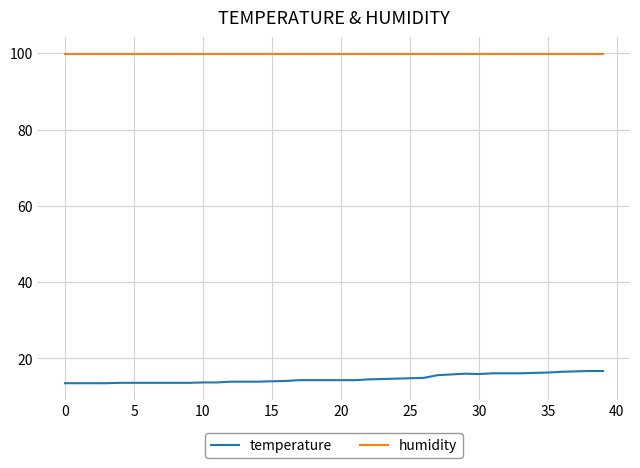

Which series has the largest total across all categories?

humidity